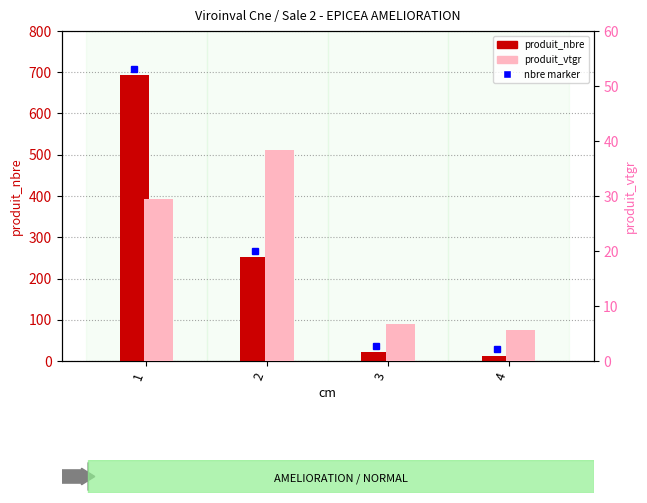

What is the value of the produit_nbre bar at the 1st from the left?

694.0